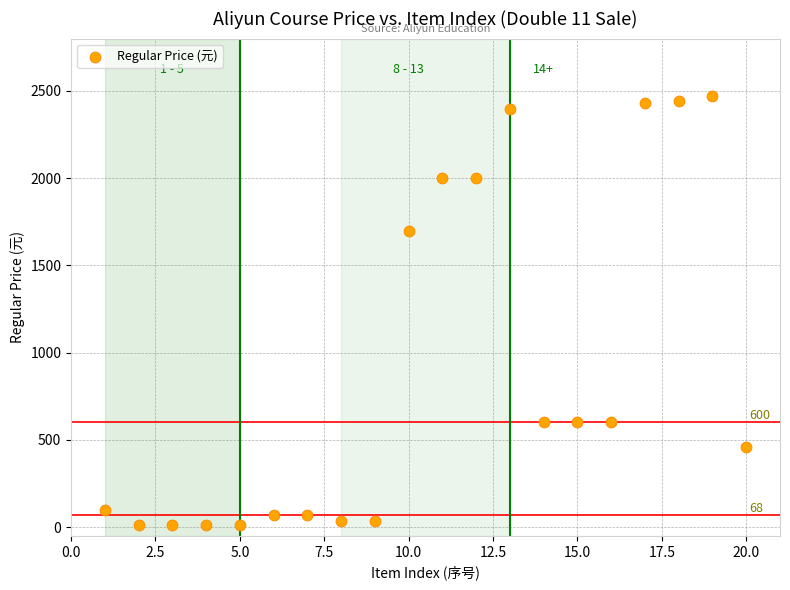

What Y value in the scatter plot is closest to 1239?

1699.0